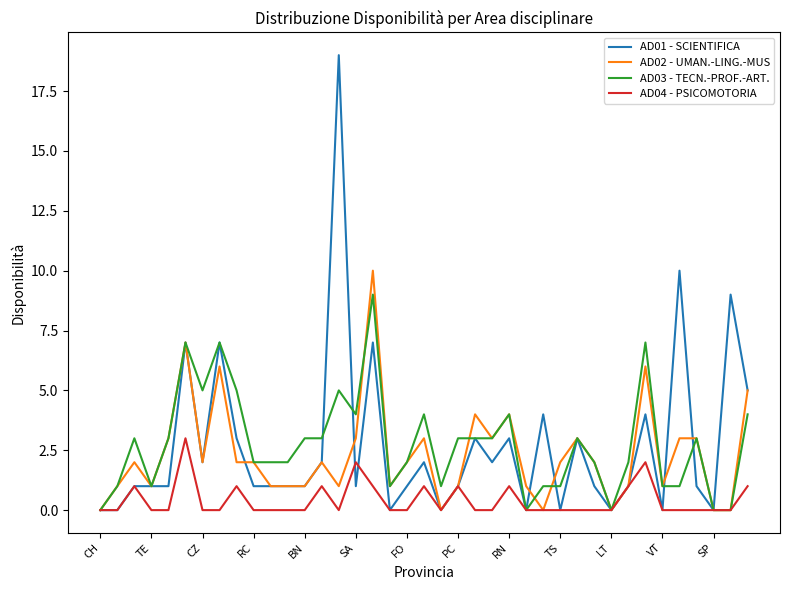

What are all the series names shown in the legend?

AD01 - SCIENTIFICA, AD02 - UMAN.-LING.-MUS, AD03 - TECN.-PROF.-ART., AD04 - PSICOMOTORIA